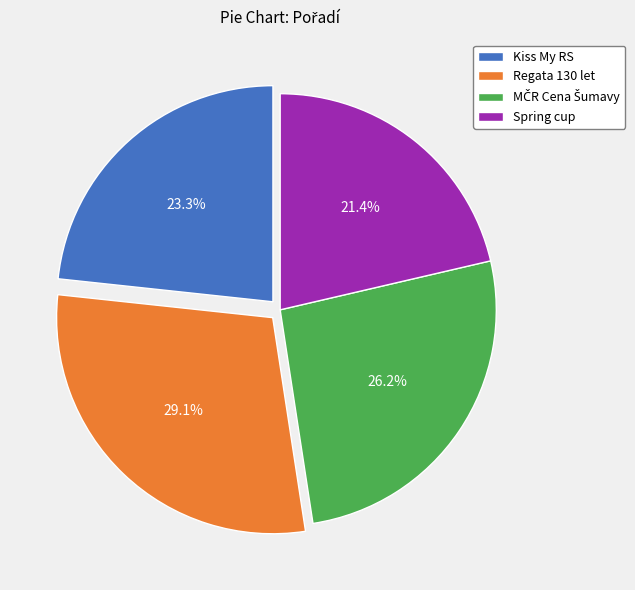

True or false: Spring cup accounts for 8% of the total.

False